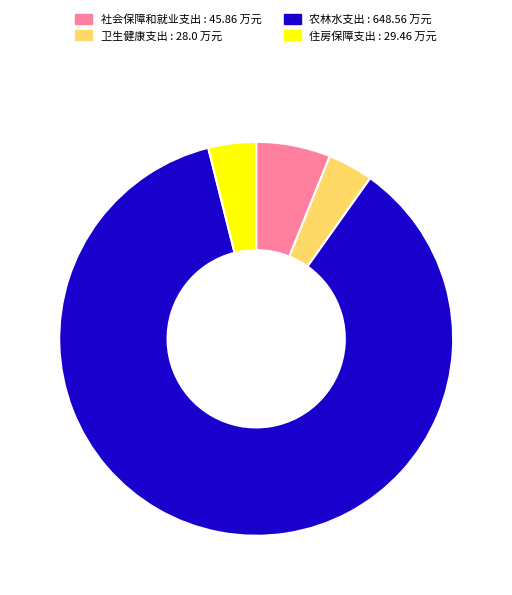

True or false: 社会保障和就业支出 : 45.86 万元 accounts for 6% of the total.

True